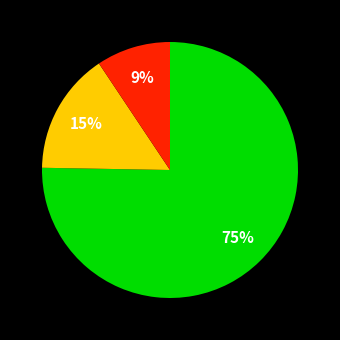

Is there any slice that represents more than half of the pie?

Yes